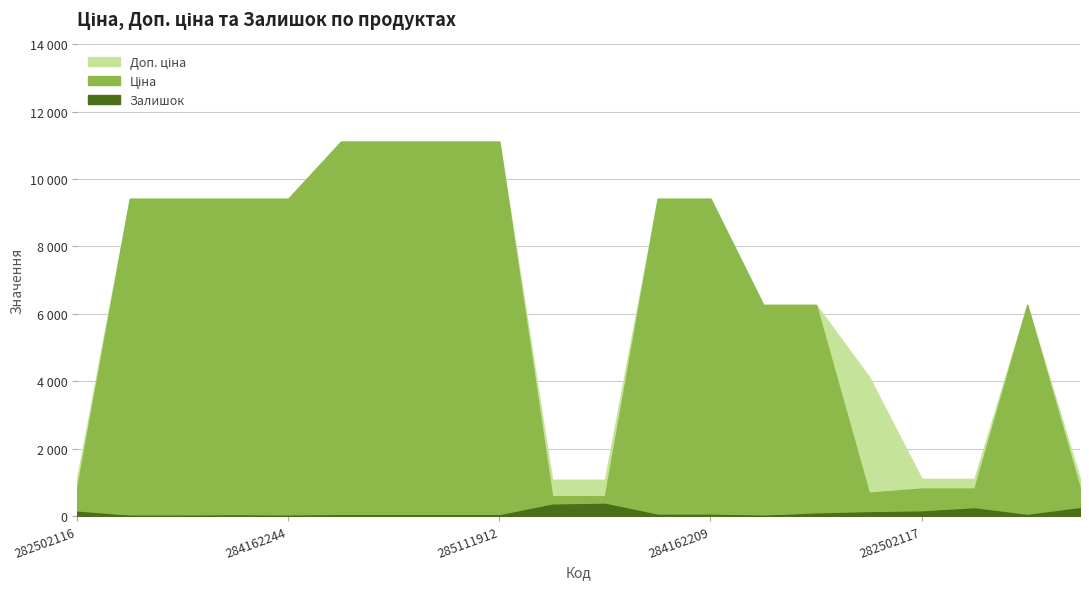

What is the sum of all Залишок values?

1741.0